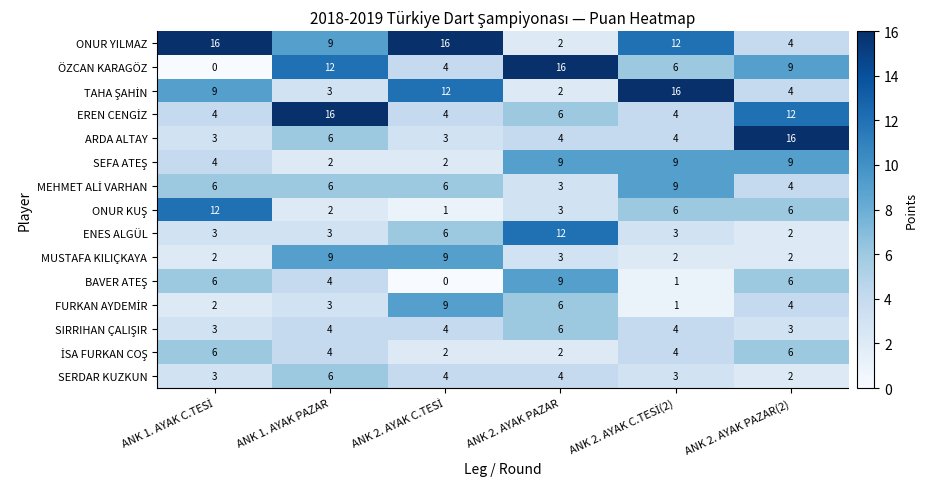

Which series has the largest range (max minus min)?

ÖZCAN KARAGÖZ